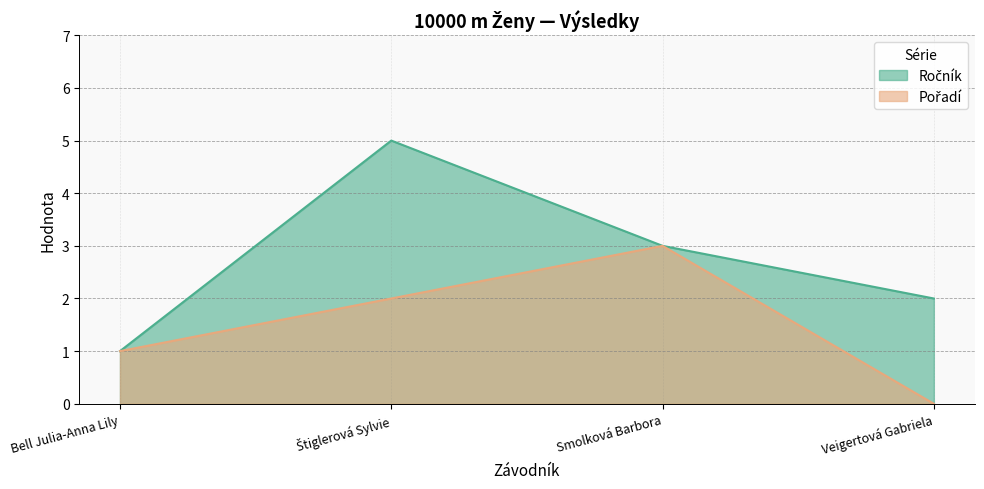

Rank the series at Veigertová Gabriela from lowest to highest value.

Pořadí, Ročník